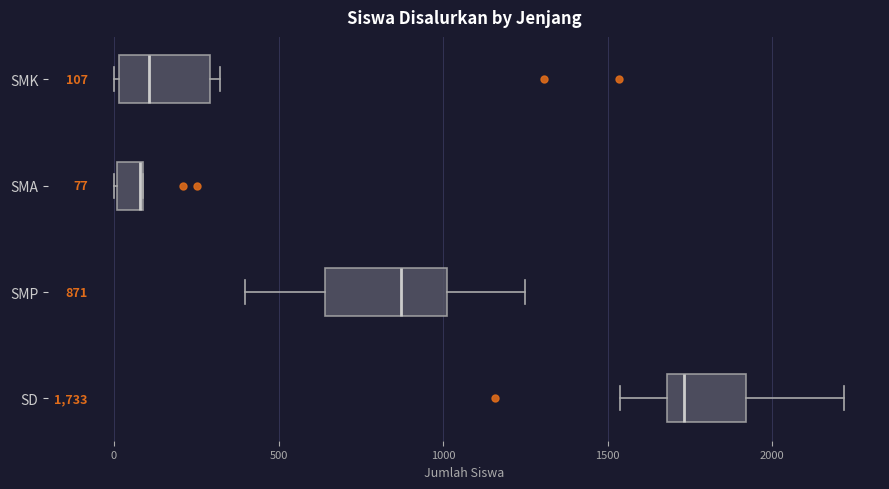

Which box is the widest, from its left edge to its right edge?

SMP